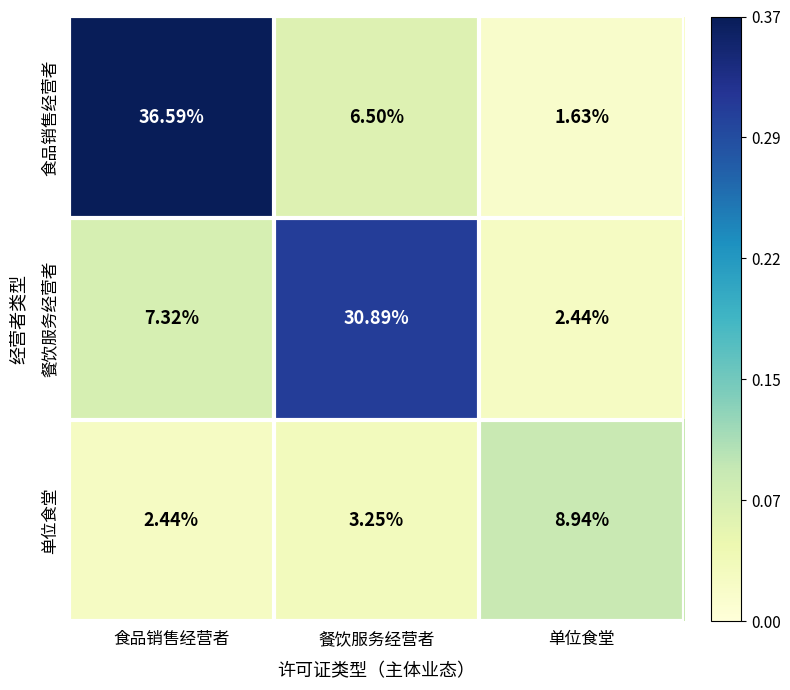

Which series has the largest range (max minus min)?

食品销售经营者